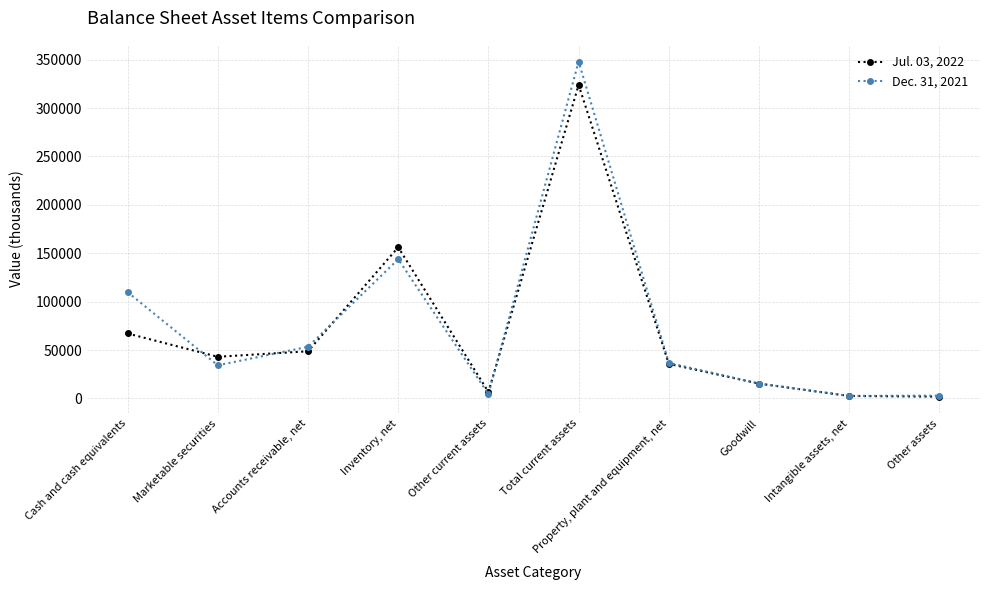

How many distinct data groups are displayed?

2